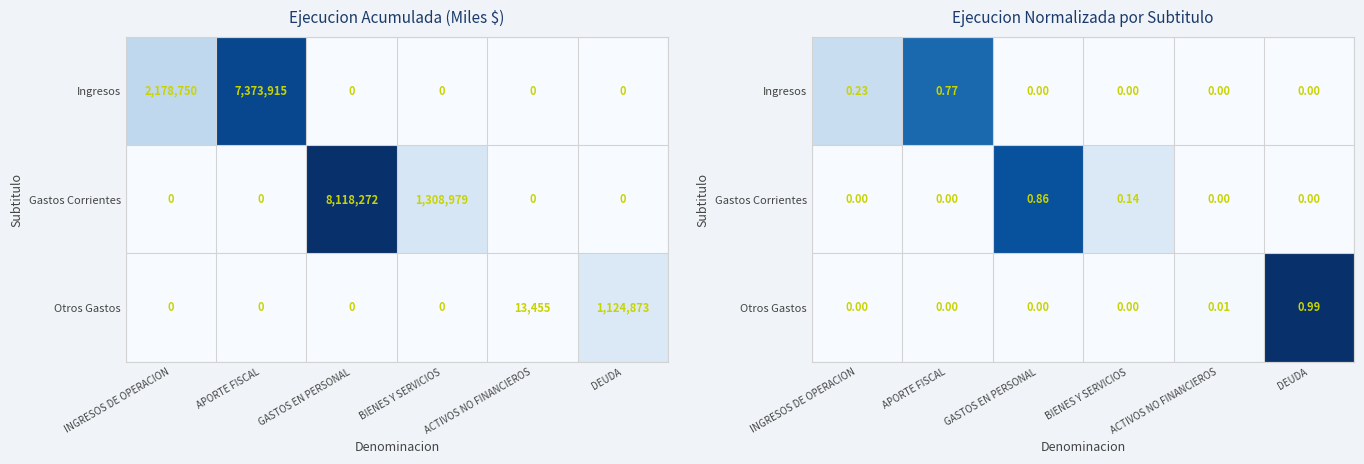

Rank the series at GASTOS EN PERSONAL from highest to lowest value.

Gastos Corrientes, Ingresos, Otros Gastos